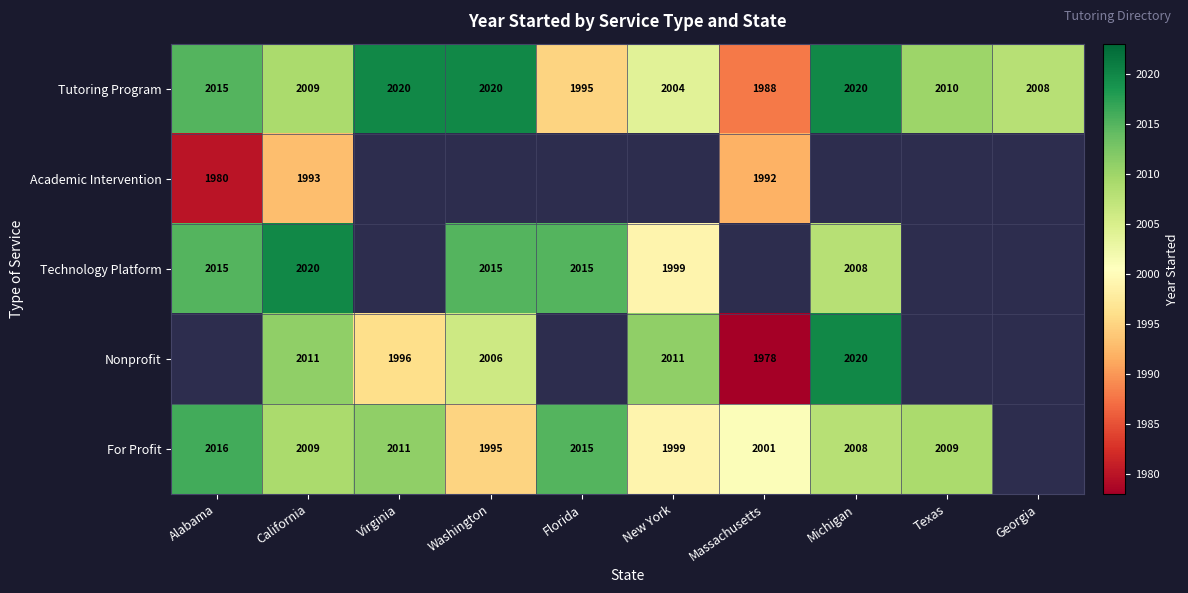

What is the difference between the maximum and minimum values in the Tutoring Program series?

32